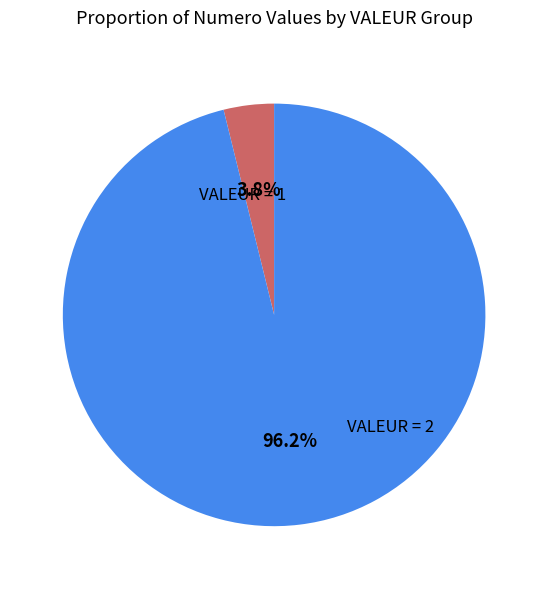

How many segments does this pie chart have?

2